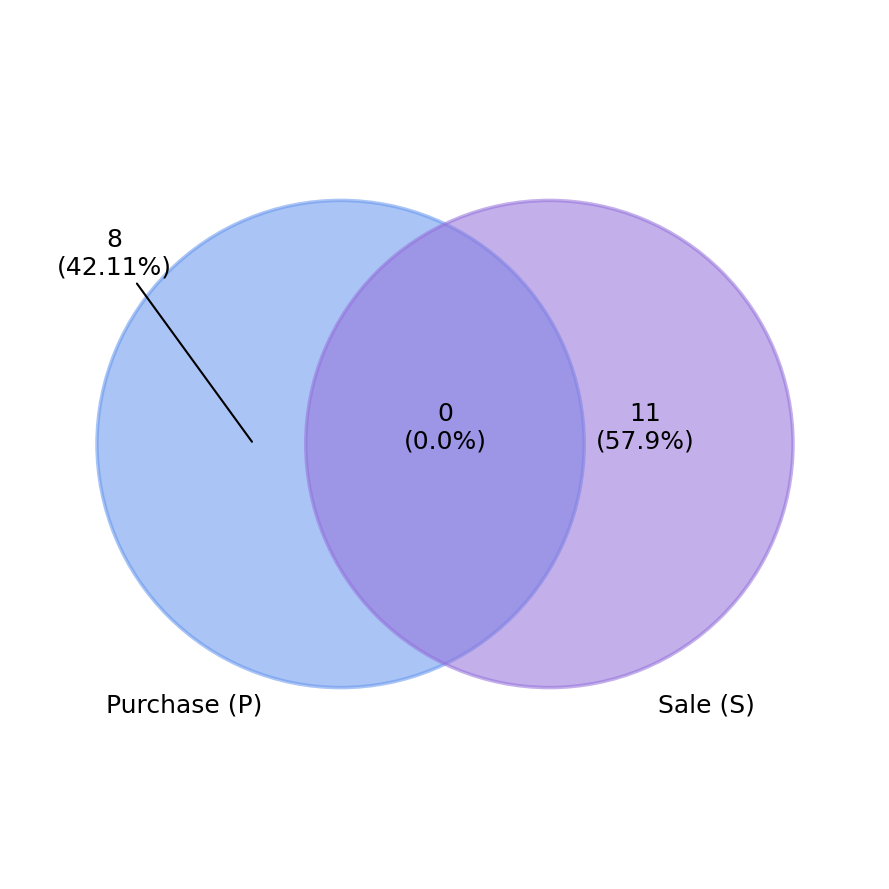

True or false: 1966820 accounts for 1% of the total.

False